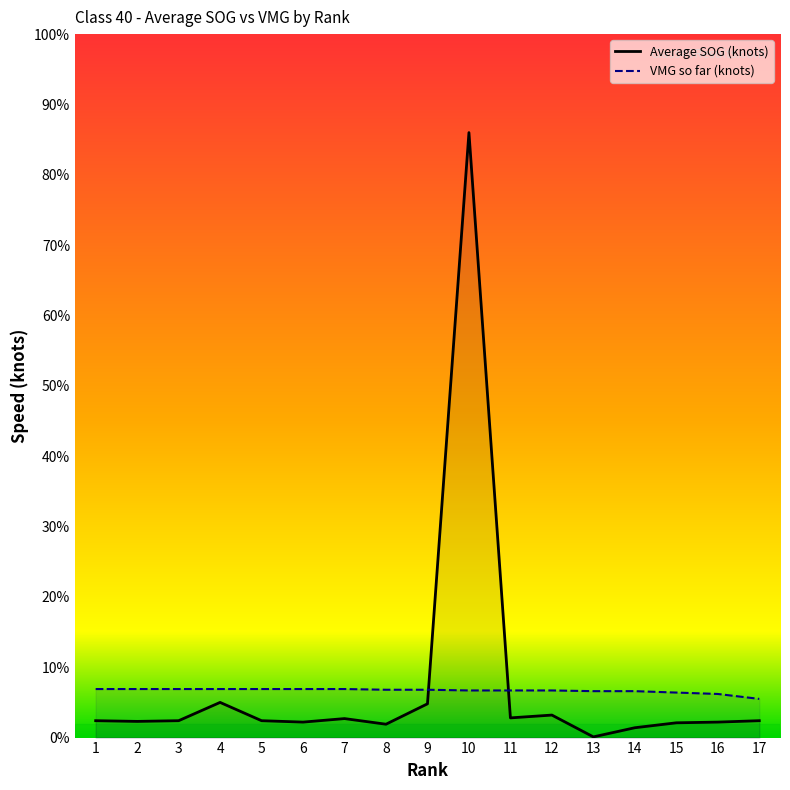

Which series changed the most between 4 and 7?

Average SOG (knots)